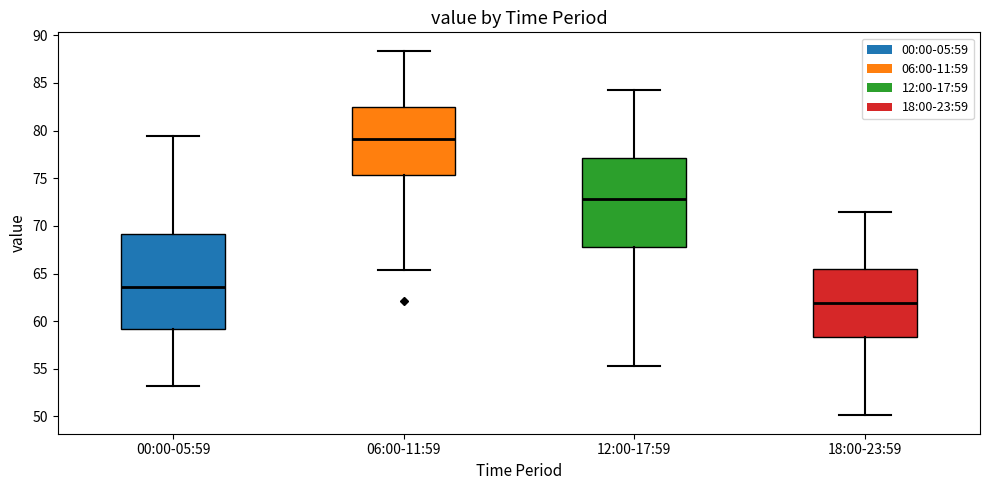

Reading left to right, read every box against the y-axis: the position of its median line, the range the box covers, and the ends of its whiskers. The values are not printed on the chart, so give them approximately, as read against the axis.

00:00-05:59: median 63.5, box 59.0 to 69.0, whiskers 53.0 to 79.5
06:00-11:59: median 79.0, box 75.5 to 82.5, whiskers 65.5 to 88.5
12:00-17:59: median 73.0, box 68.0 to 77.0, whiskers 55.5 to 84.5
18:00-23:59: median 62.0, box 58.5 to 65.5, whiskers 50.0 to 71.5